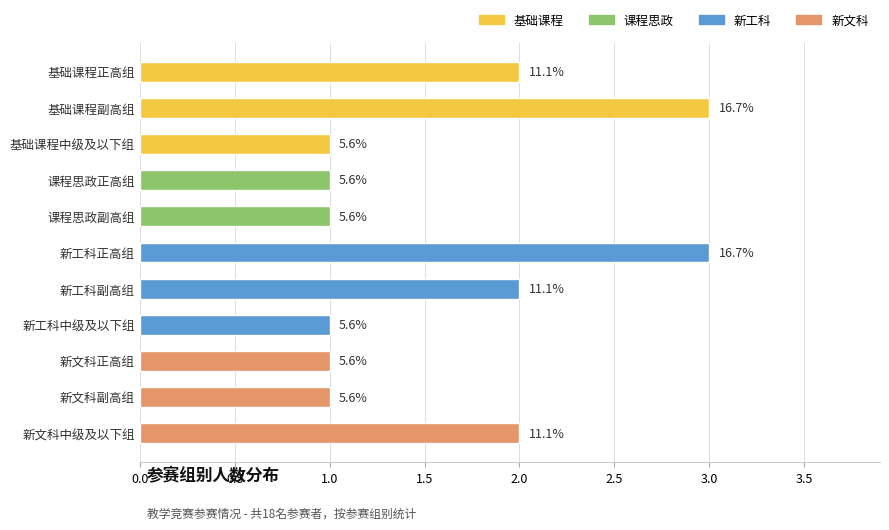

List the labels in order of value, largest first.

基础课程副高组, 新工科正高组, 基础课程正高组, 新工科副高组, 新文科中级及以下组, 基础课程中级及以下组, 课程思政正高组, 课程思政副高组, 新工科中级及以下组, 新文科正高组, 新文科副高组